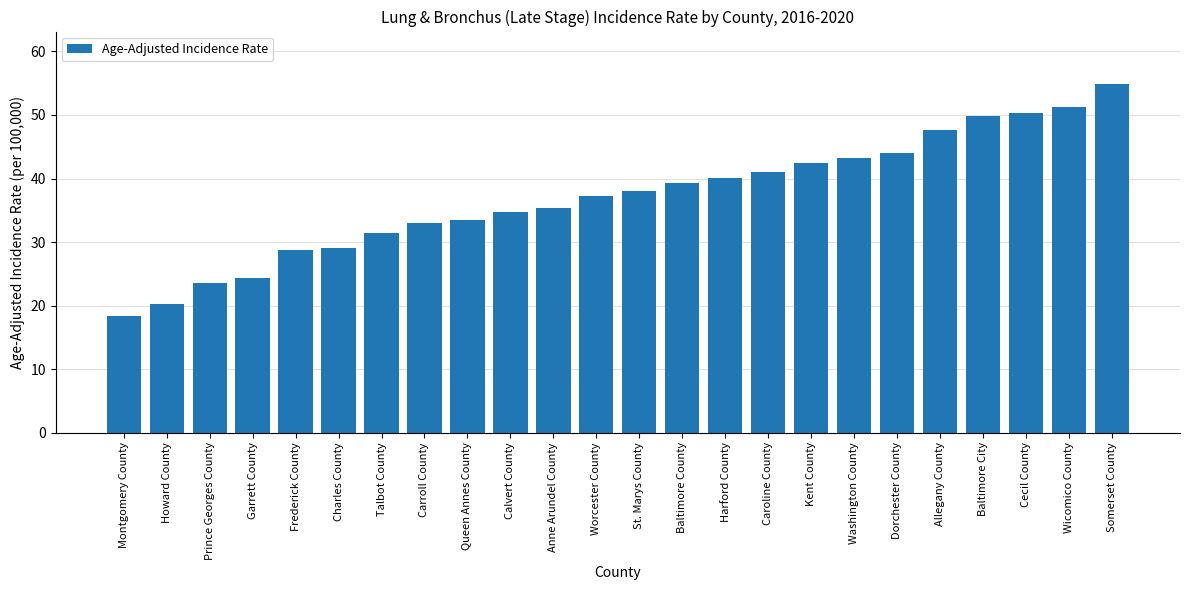

What is the sum of all values?

891.6